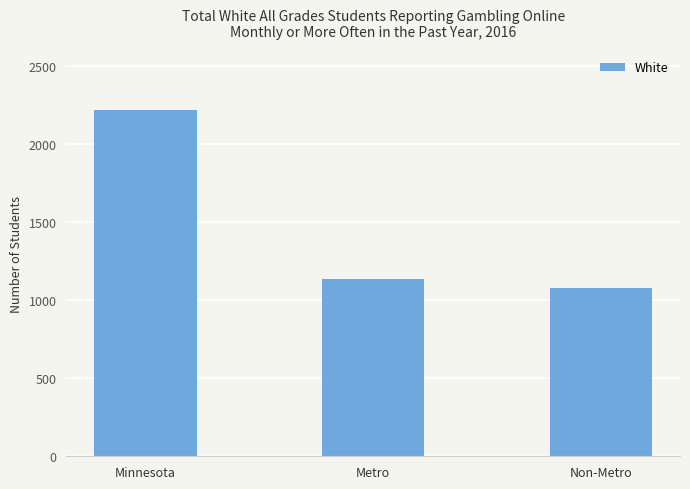

Reading left to right, transcribe all the data shown in this chart.

2215	1135	1080